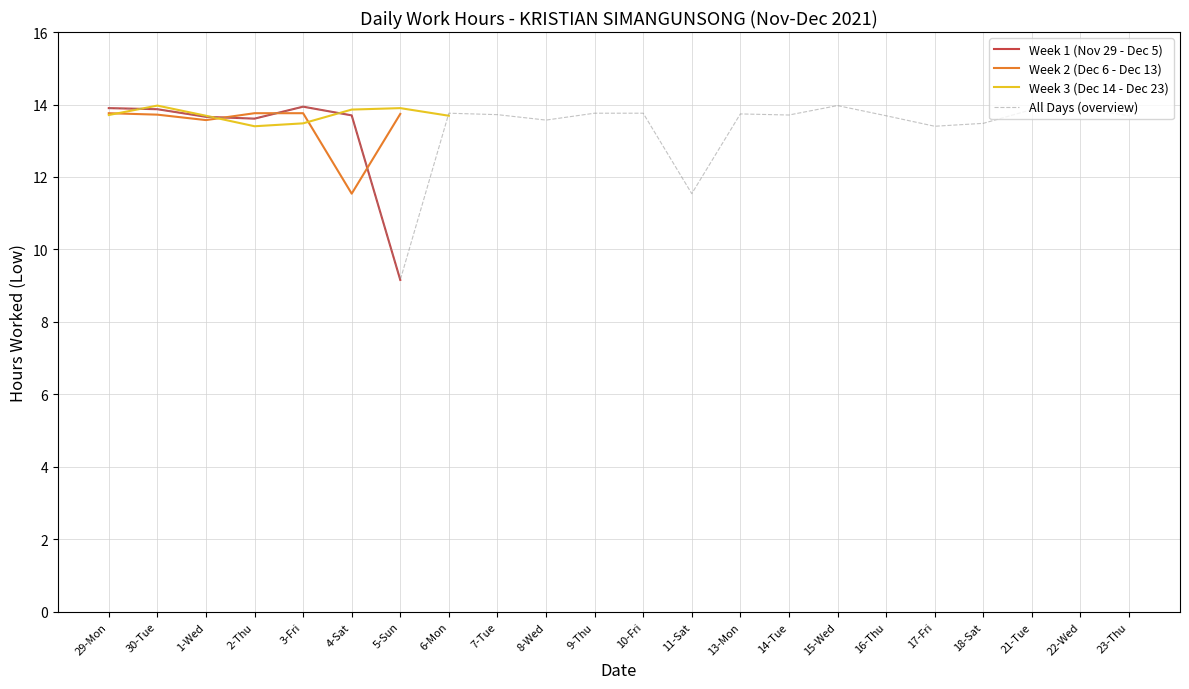

Rank the categories by value from highest to lowest.

15-Wed, 3-Fri, 29-Mon, 22-Wed, 30-Tue, 21-Tue, 6-Mon, 9-Thu, 10-Fri, 13-Mon, 7-Tue, 14-Tue, 4-Sat, 16-Thu, 23-Thu, 1-Wed, 2-Thu, 8-Wed, 18-Sat, 17-Fri, 11-Sat, 5-Sun